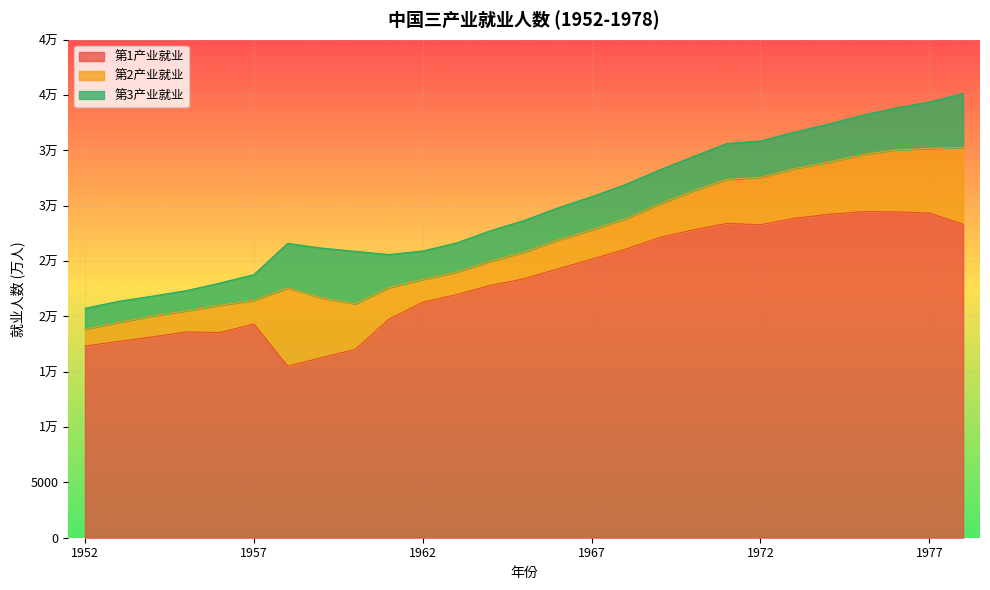

Is it true that 第1产业就业 equals 46805 at 1971?

False